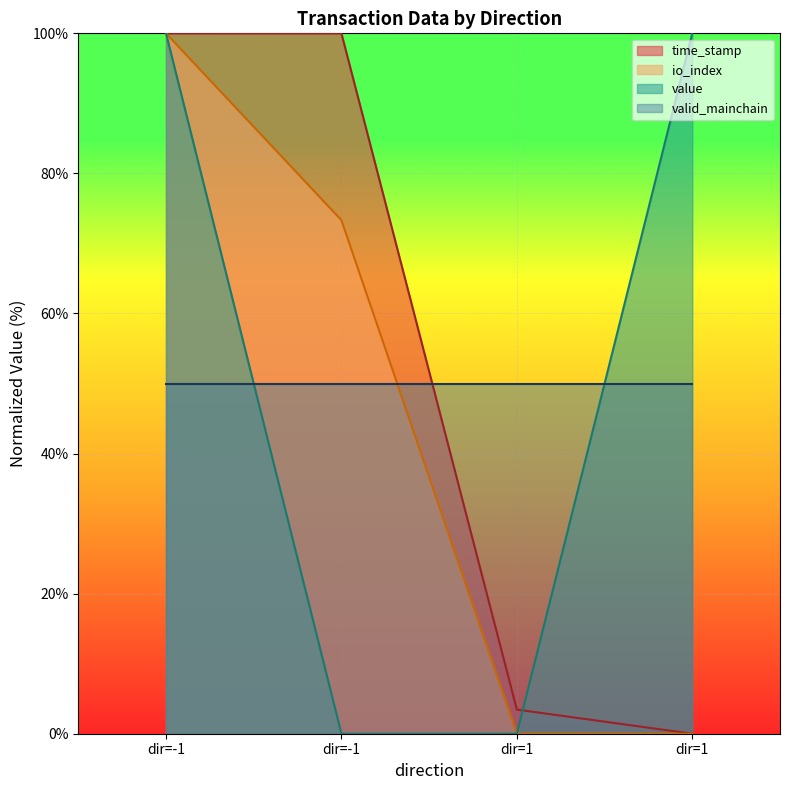

How many lines are shown in the chart?

4